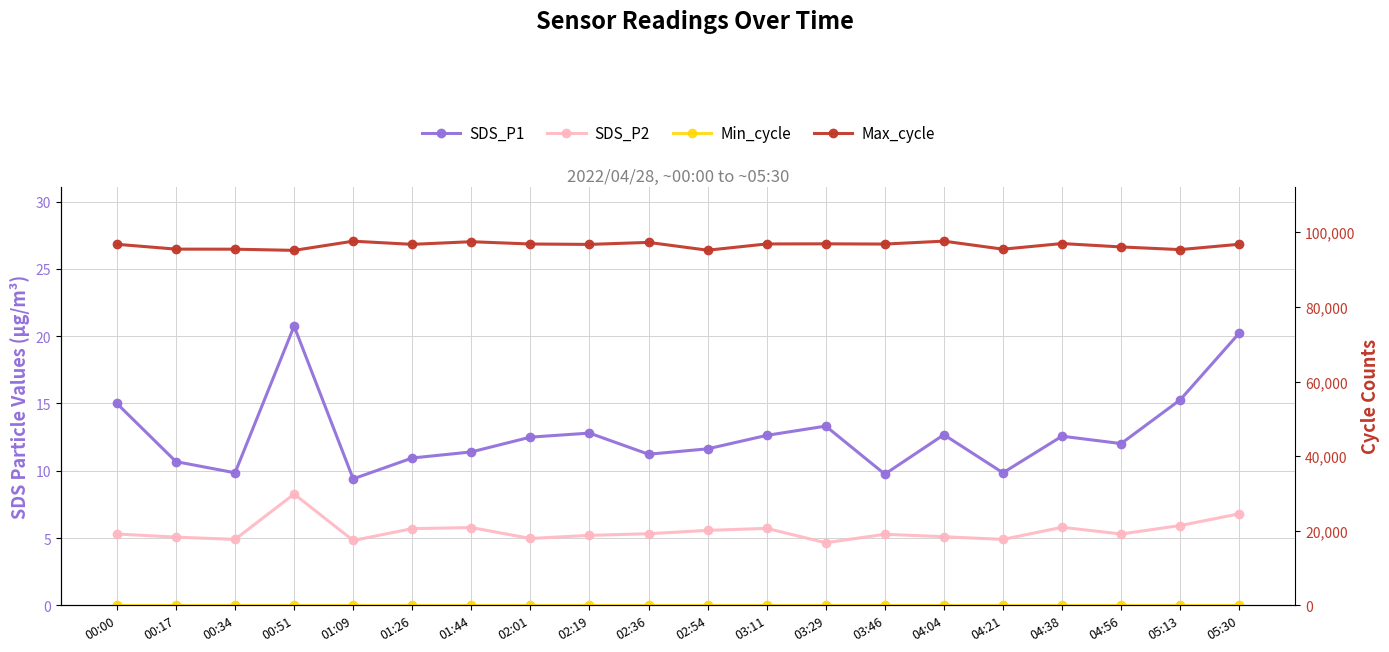

What is the highest value of the Min_cycle series?

28.0